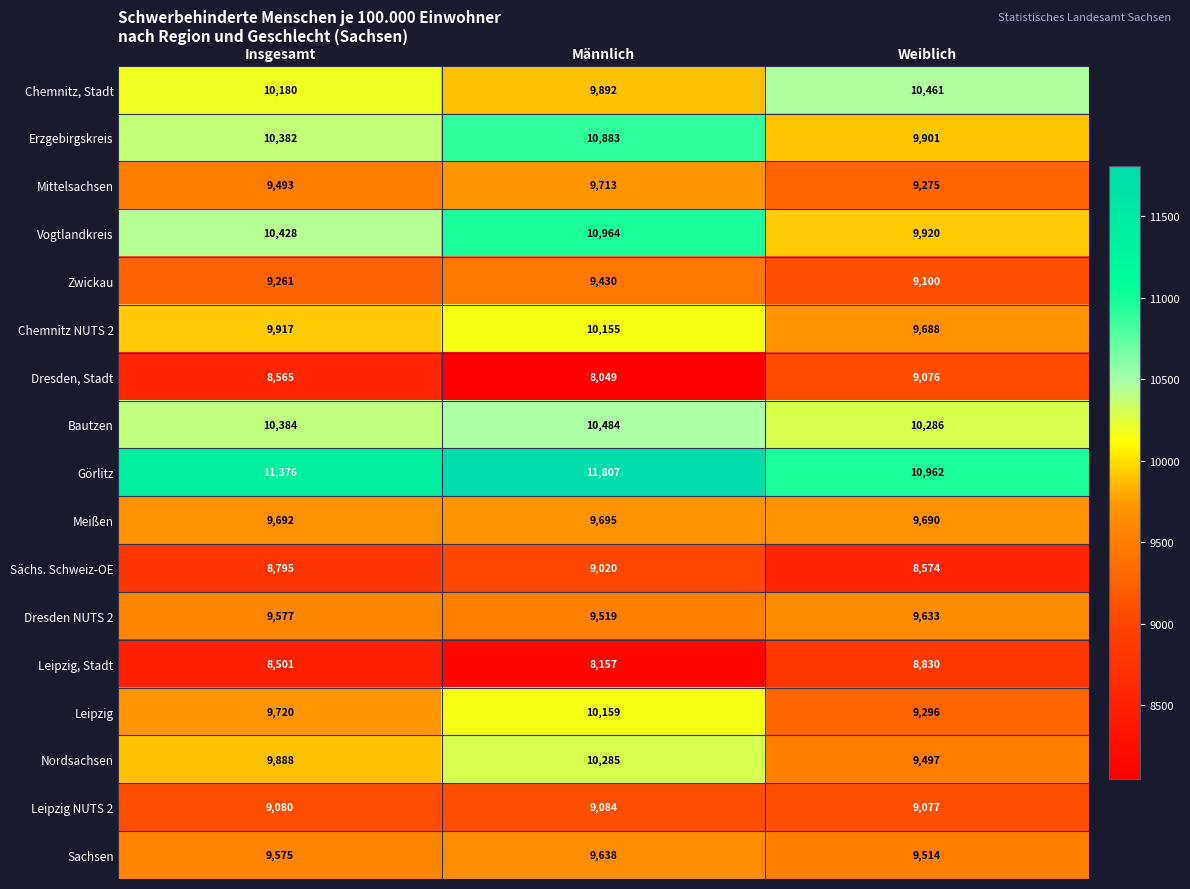

At which label is Erzgebirgskreis closest to 10392?

Insgesamt